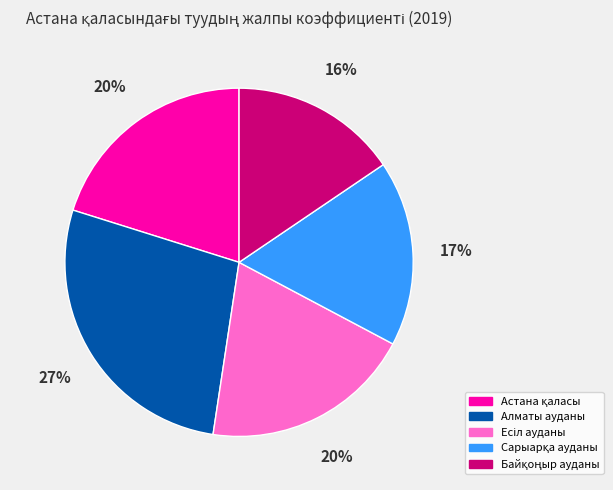

What is the largest slice in the pie chart?

Алматы ауданы